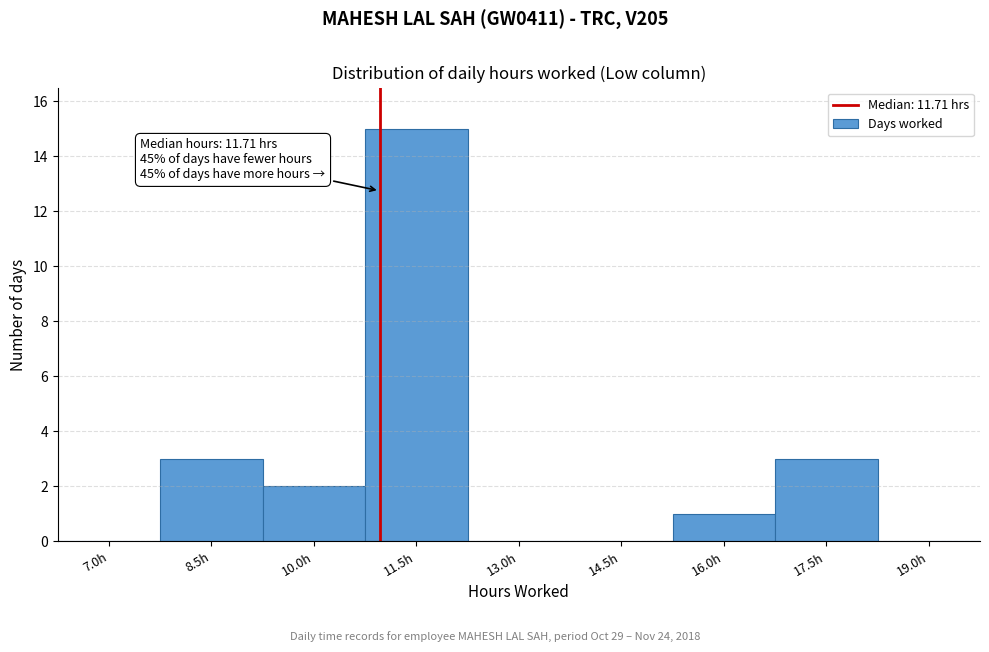

Reading right to left, extract all data points from this chart.

19.0h=0	17.5h=3	16.0h=1	14.5h=0	13.0h=0	11.5h=15	10.0h=2	8.5h=3	7.0h=0